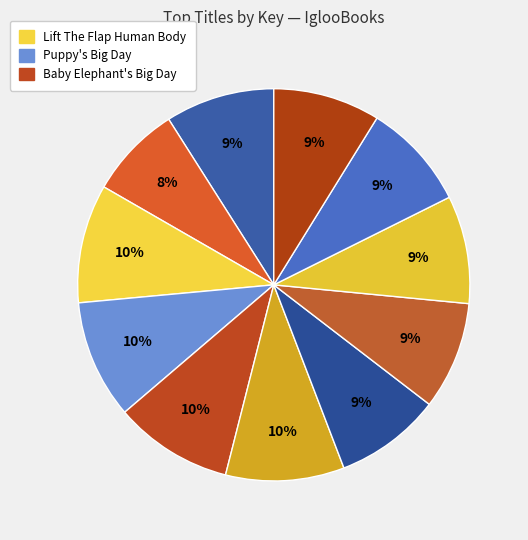

To the nearest percent, what is the average slice percentage?

9%